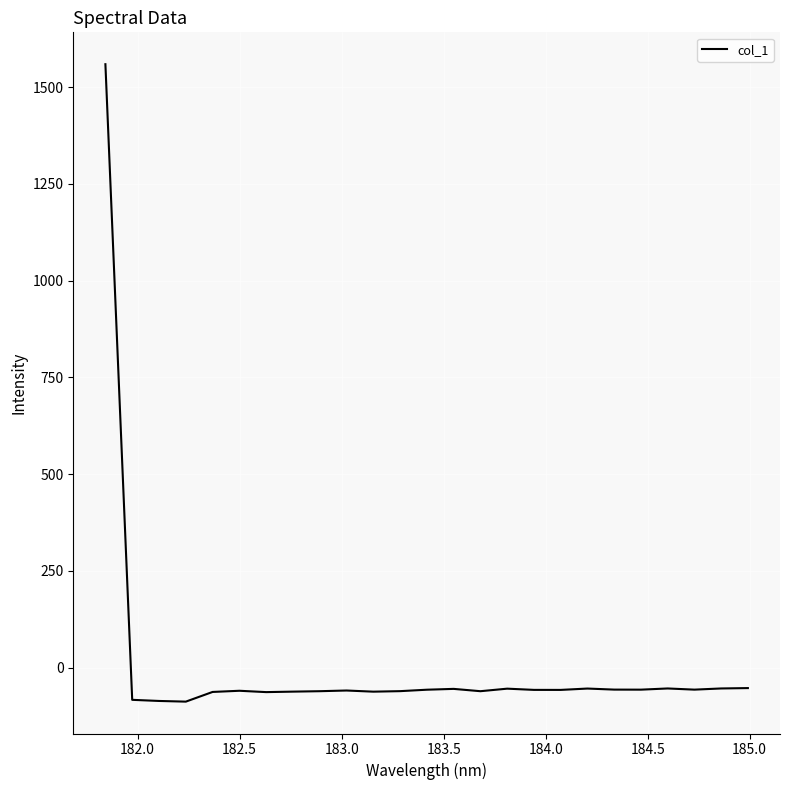

What is the greatest value displayed?

1559.4